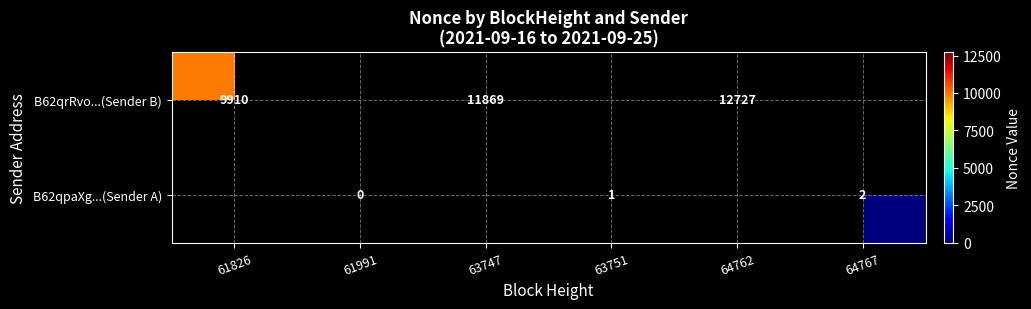

Is it true that B62qpaXg...(Sender A) equals 1 at 63751?

True